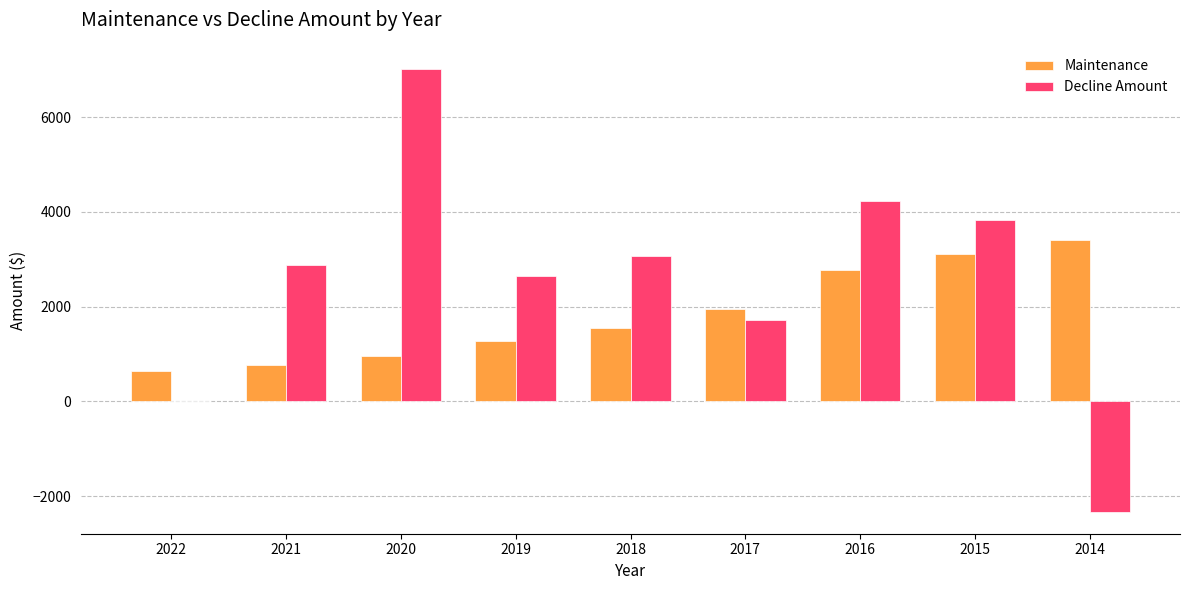

The value of Maintenance at 2022 is 1054. True or false?

False